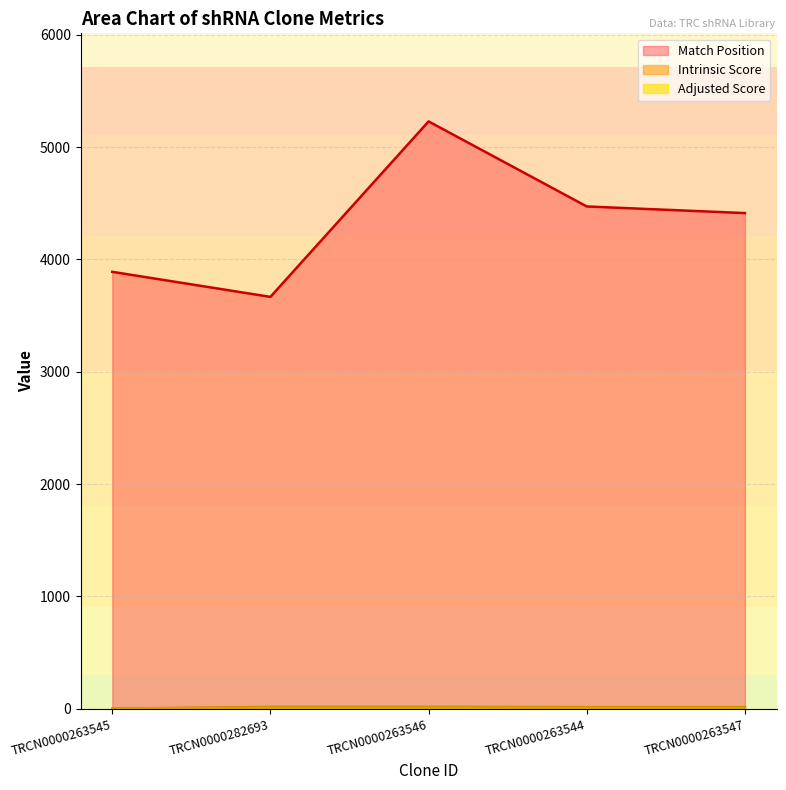

Does the chart have visible grid lines?

Yes